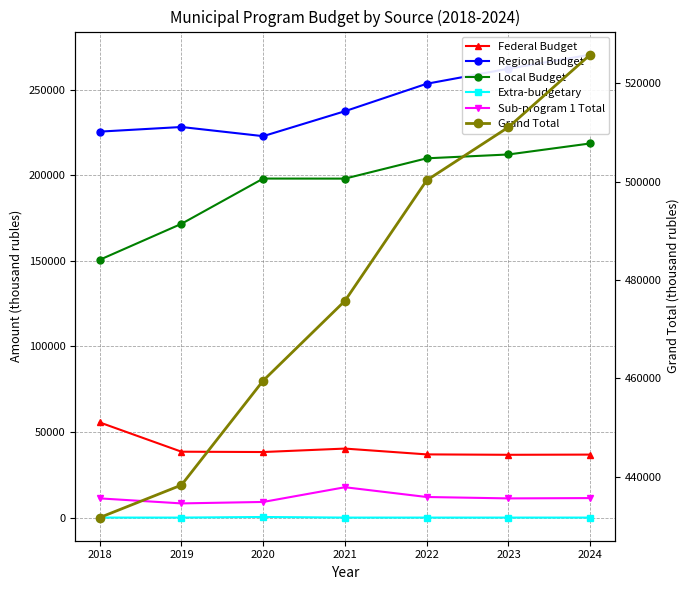

Does the chart display data point markers on the line(s)?

Yes